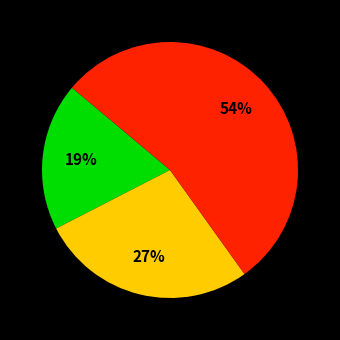

To the nearest percent, what is the difference between the largest and smallest slice percentages?

35%